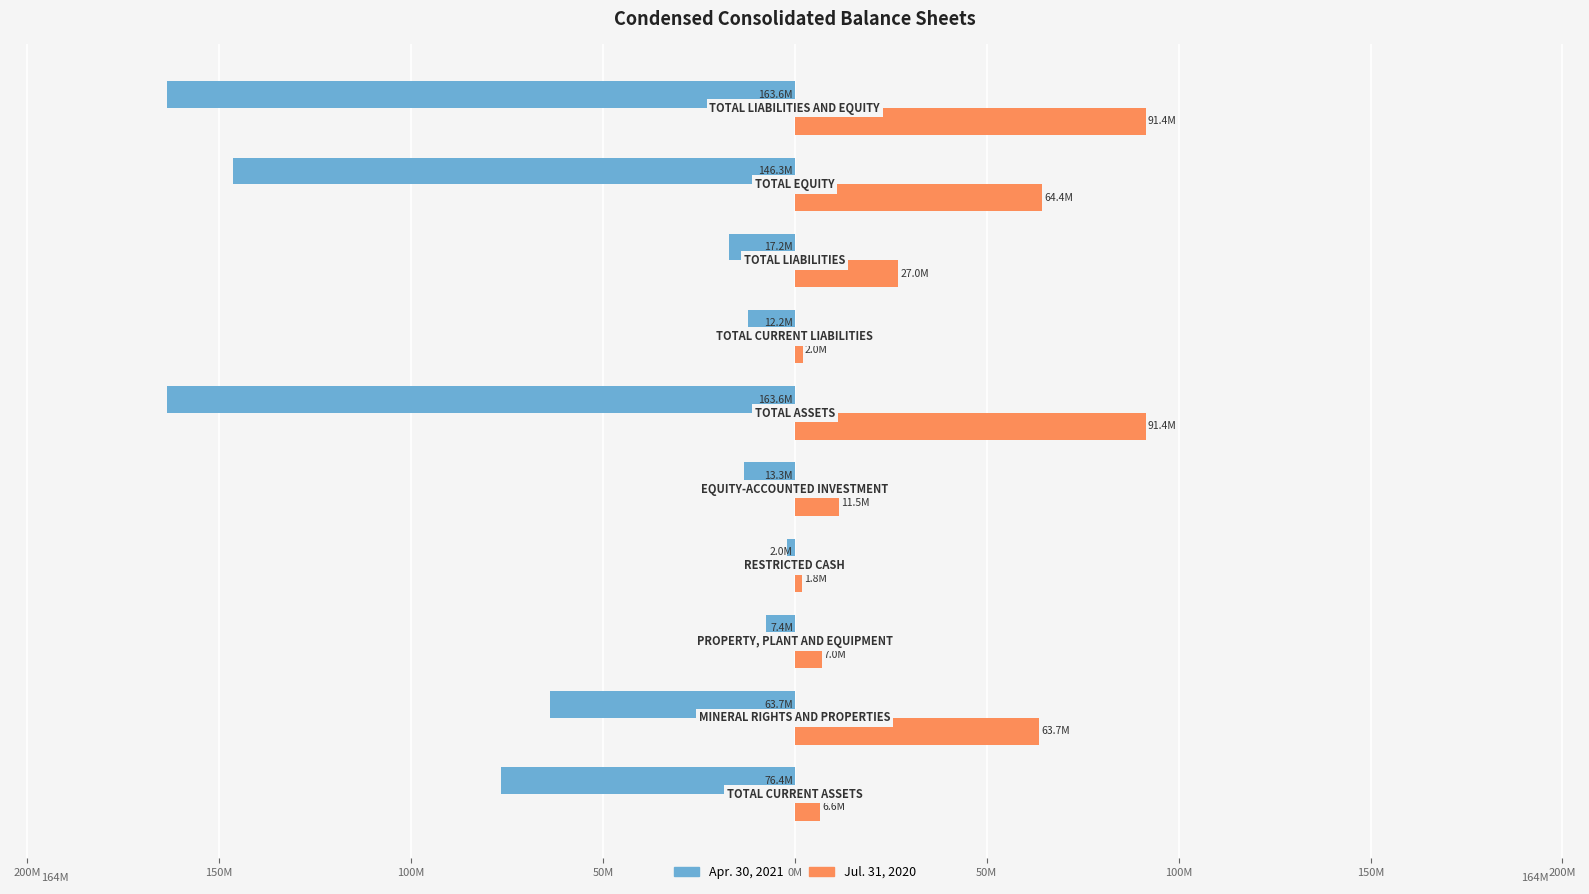

What is the sum of all Apr. 30, 2021 values?

-665854470